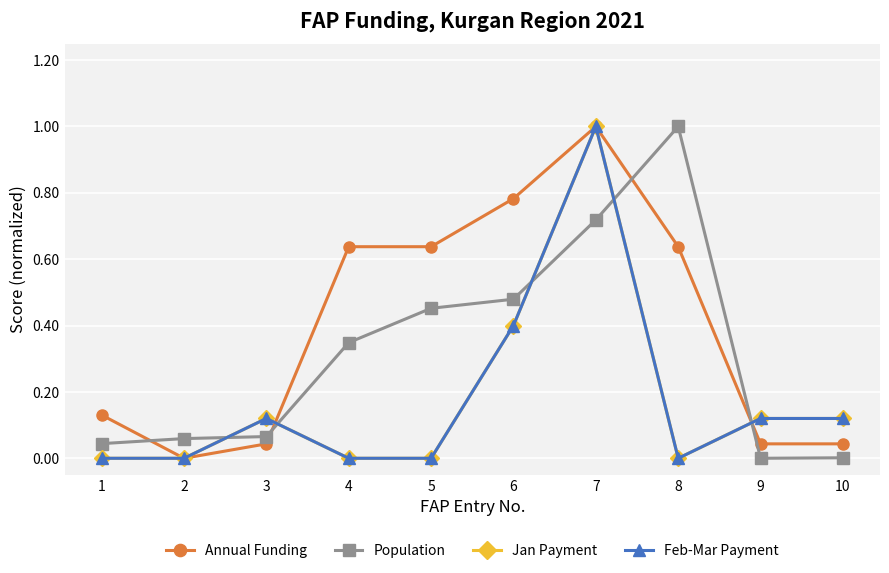

What is the value of the Population point at the 6th from the left?

0.5